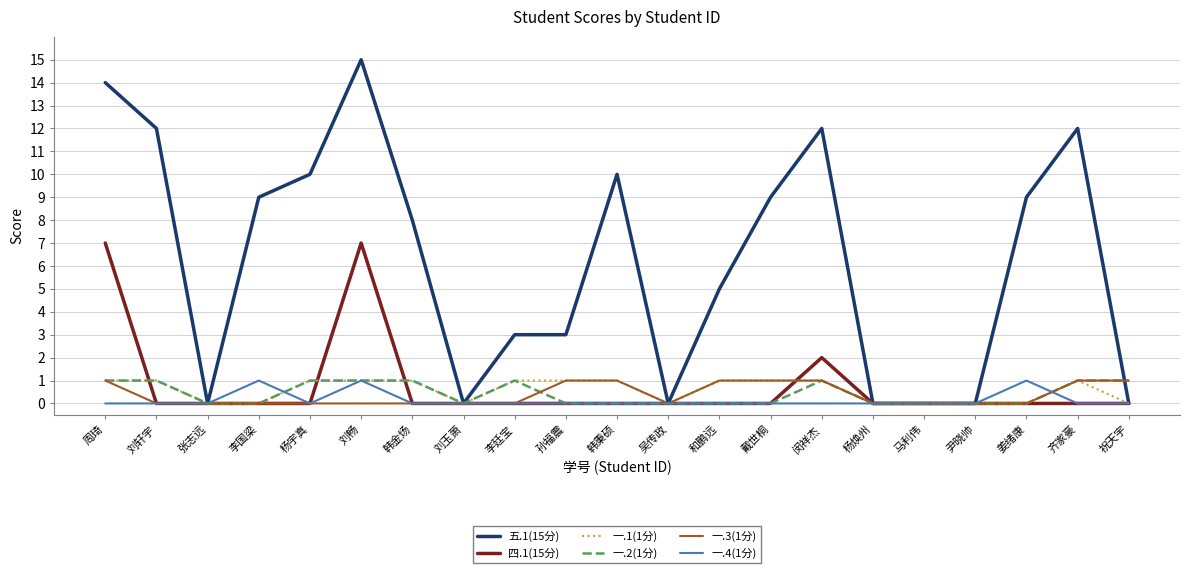

What is the total value across all series at 周琦?

24